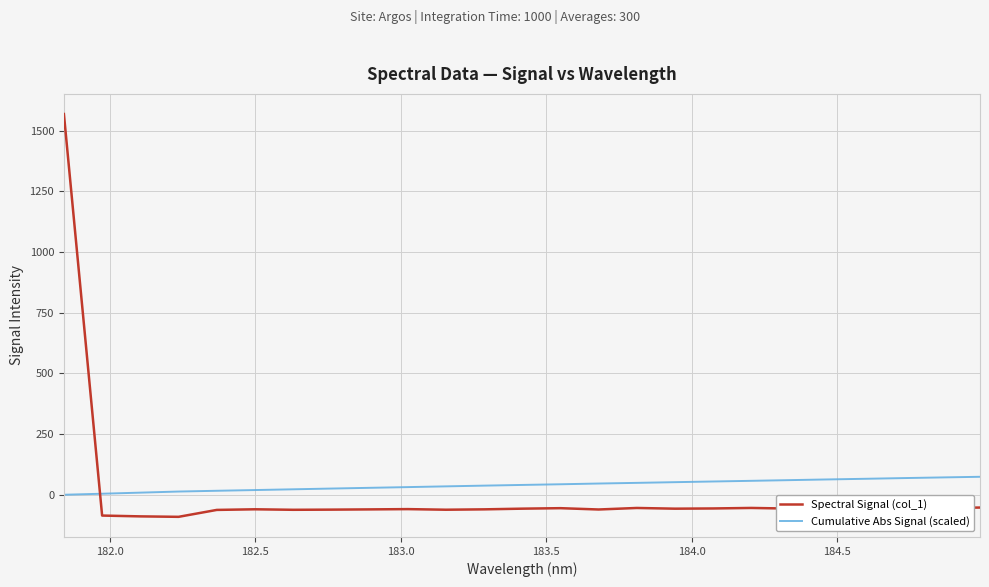

What is the maximum value for Cumulative Abs Signal (scaled)?

74.0